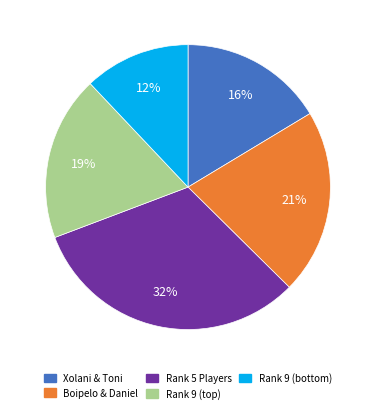

Is there any slice that represents more than half of the pie?

No